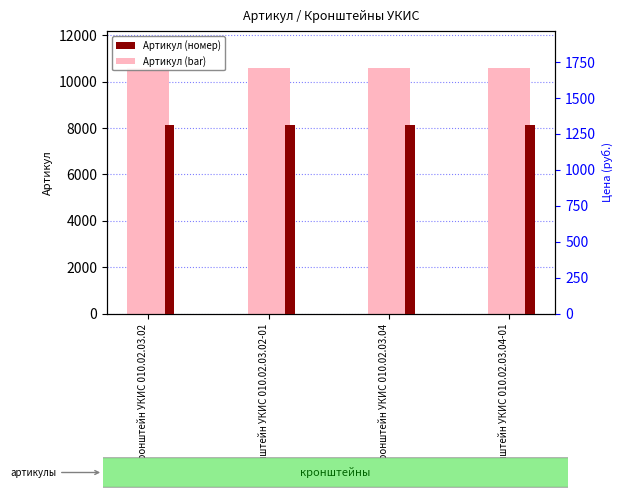

At which category does the chart reach its minimum across all series?

Кронштейн УКИС 010.02.03.02